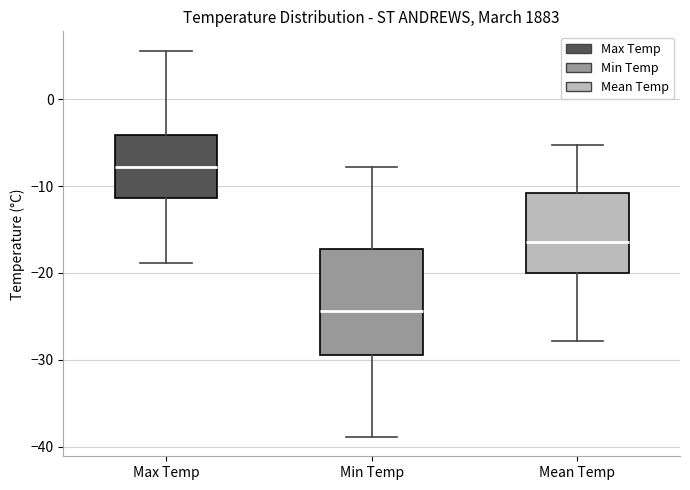

Reading left to right, transcribe this box plot: for each box, give where its median line is, the range the box spans, and where its two whiskers end, as read against the y-axis. The values are not printed on the chart, so give them approximately, as read against the axis.

Max Temp: median -8, box -11 to -4, whiskers -19 to 6
Min Temp: median -24, box -29 to -17, whiskers -39 to -8
Mean Temp: median -16, box -20 to -11, whiskers -28 to -5